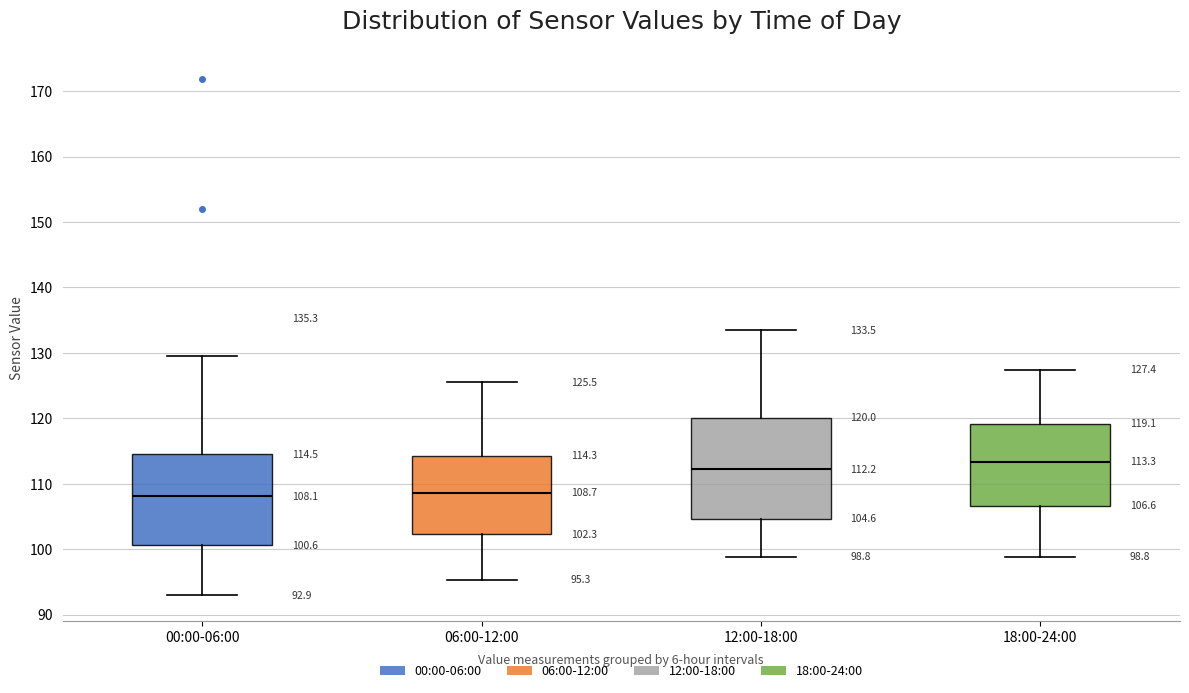

Which box's median line is the highest?

18:00-24:00